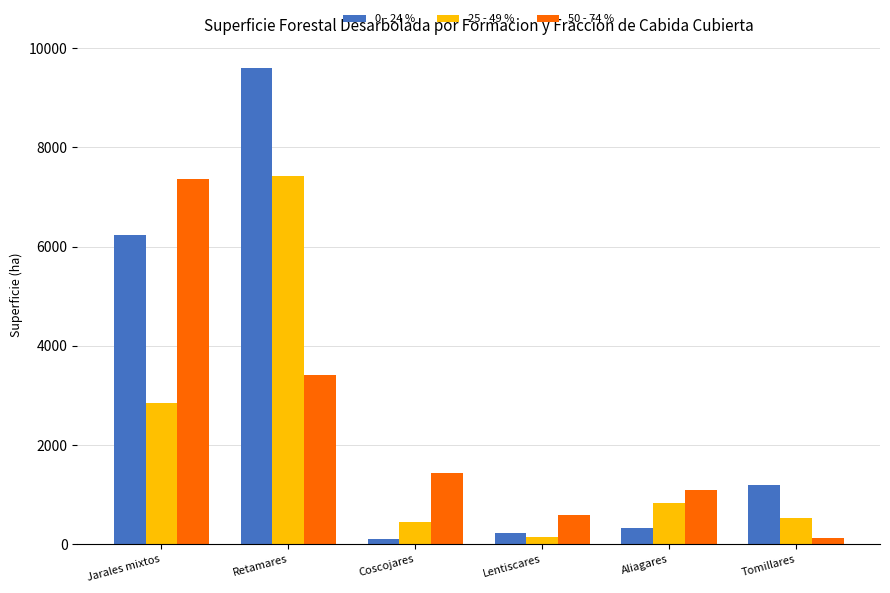

What position from the right is Retamares?

5